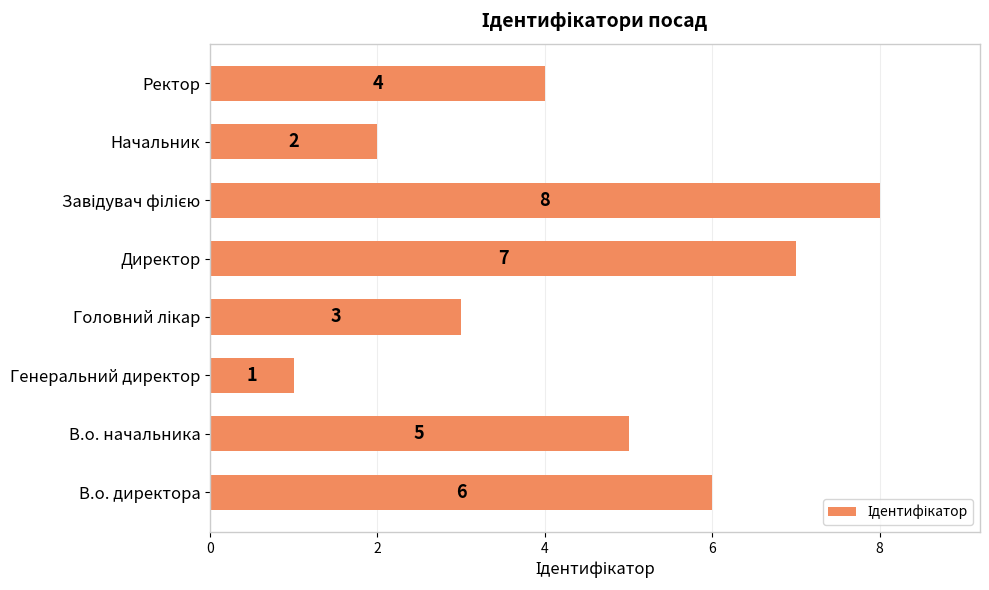

The chart shows a value of 1 at Начальник. True or false?

False